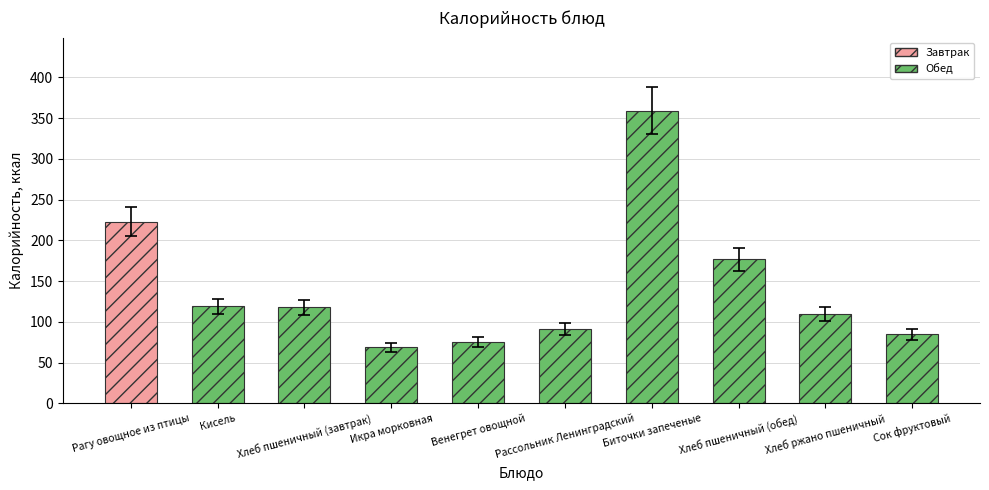

What is the value of the 2nd bar from the left?

119